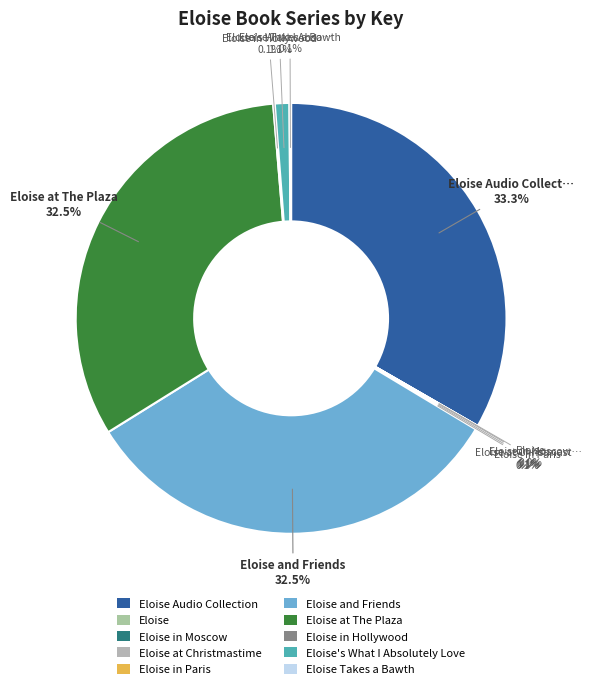

Do Eloise and Friends and Eloise together represent more than half of the pie?

No